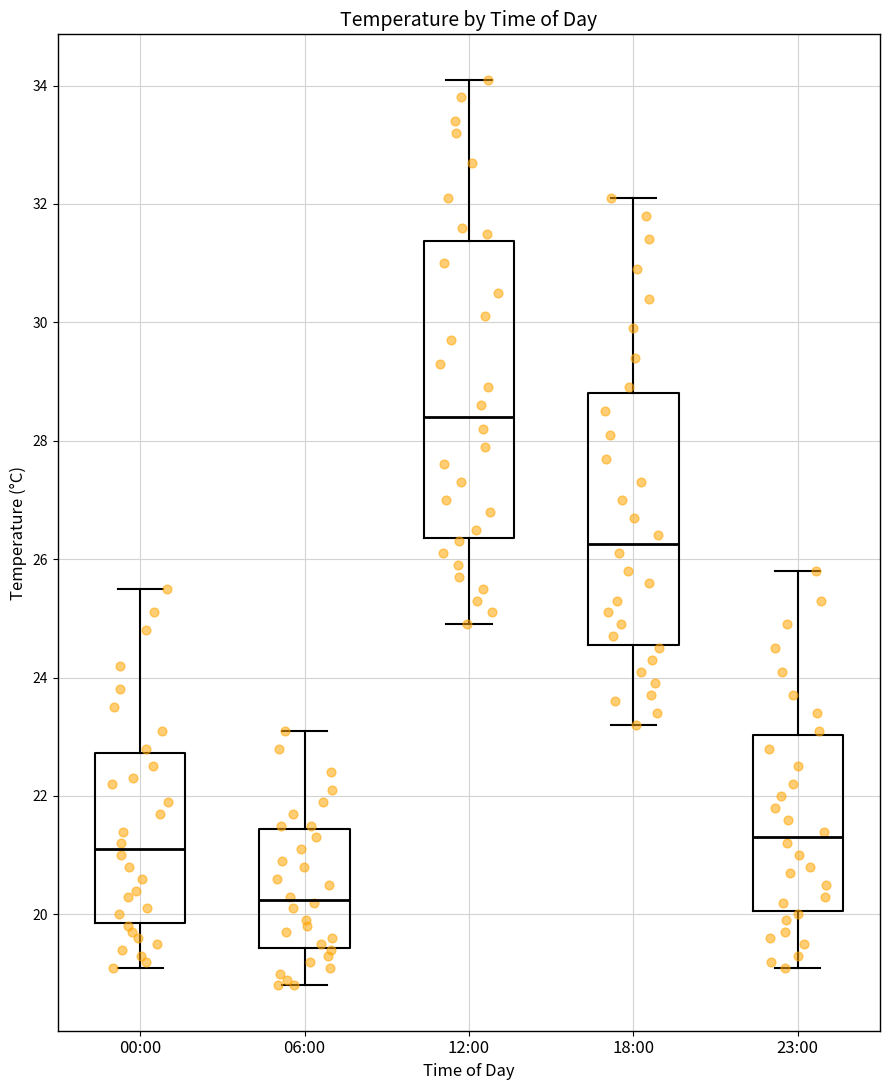

Comparing the boxes themselves (not the whiskers), which one is the tallest?

12:00